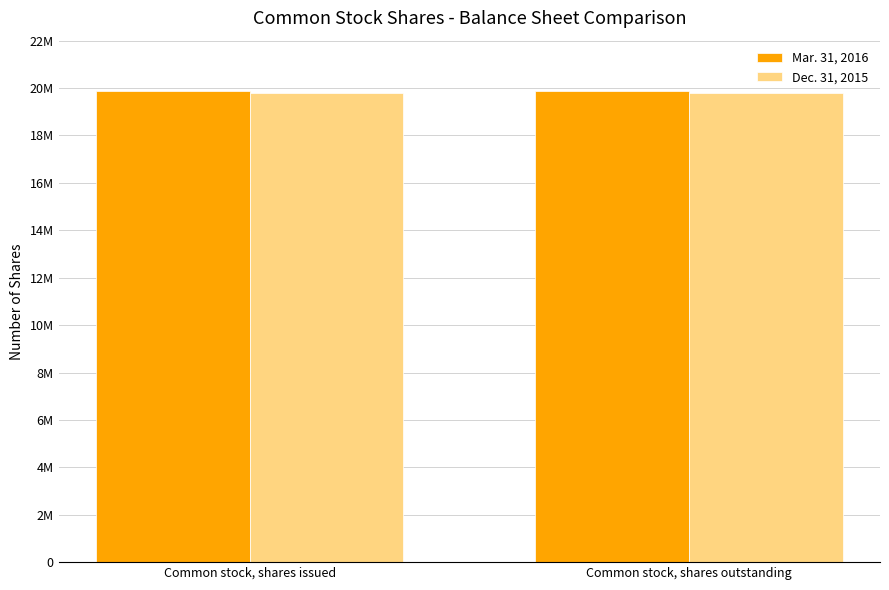

What position from the right is Common stock, shares outstanding?

1